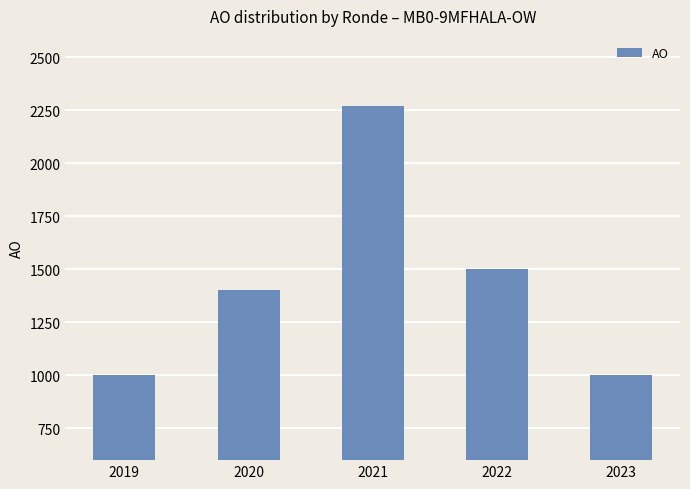

Where is the data nearest to the value 1634?

2022